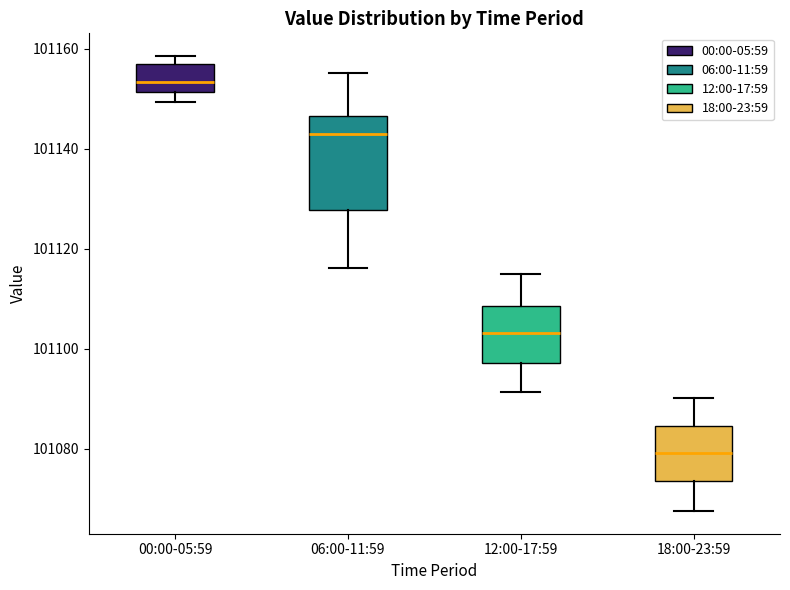

Where does the median line of the box for 12:00-17:59 sit on the y-axis? The values are not printed on the chart, so give them approximately, as read against the axis.

101104